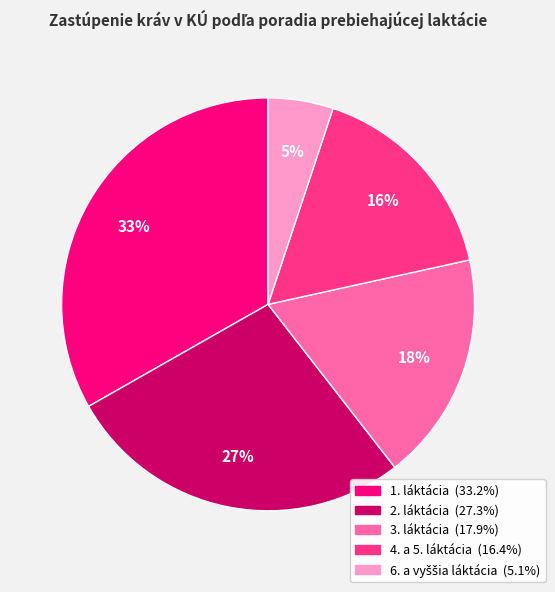

To the nearest percent, what is the average slice percentage?

20%